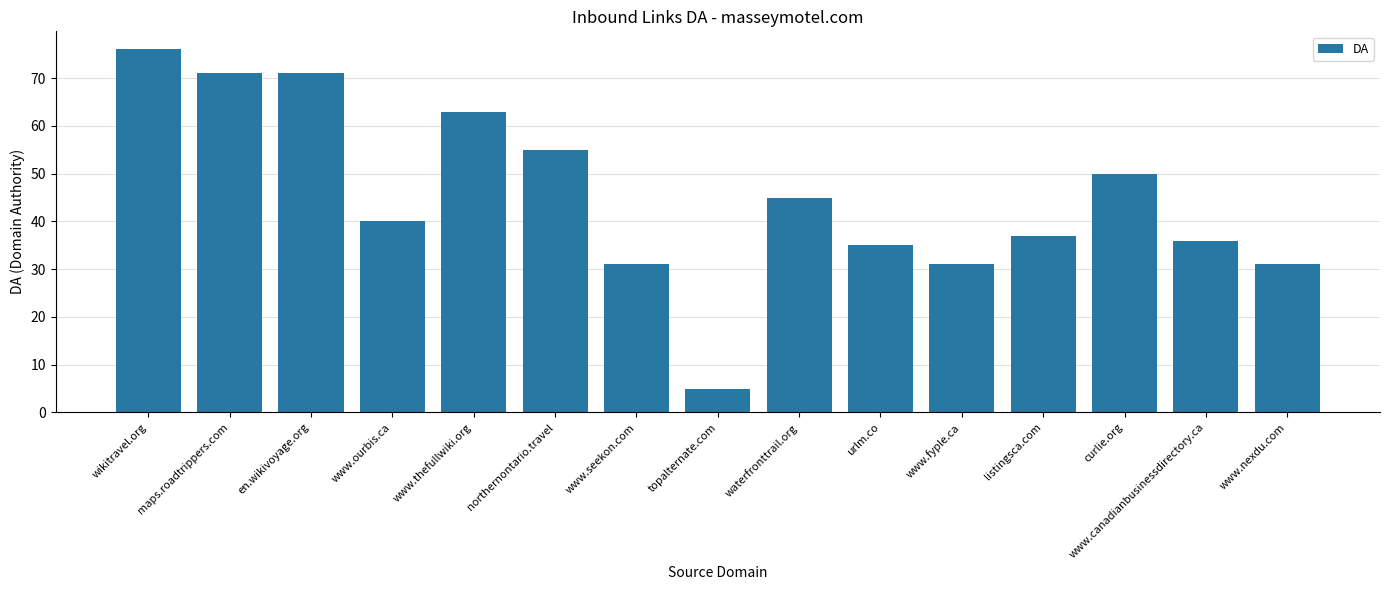

What is the value of the 15th bar from the left?

31